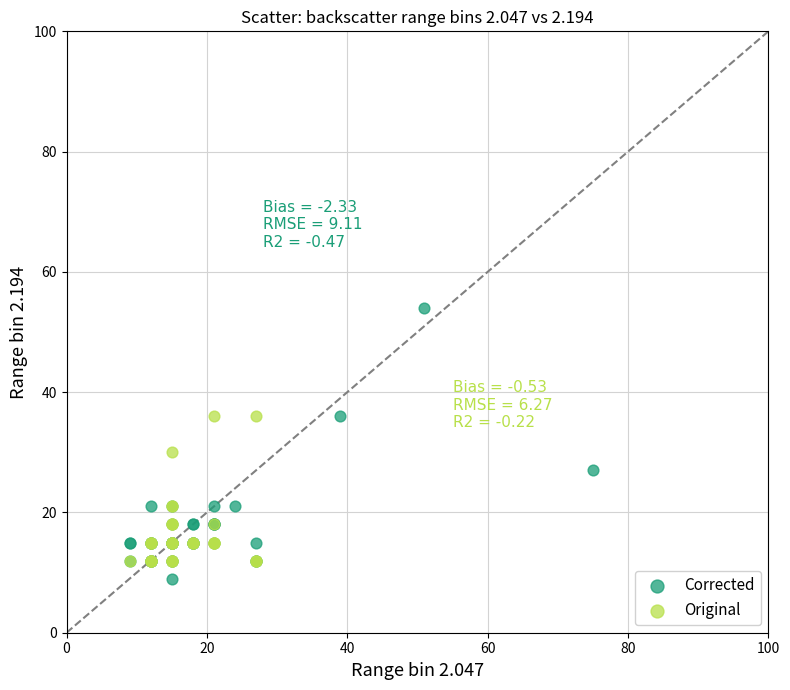

Which series contains the highest Y value?

Corrected